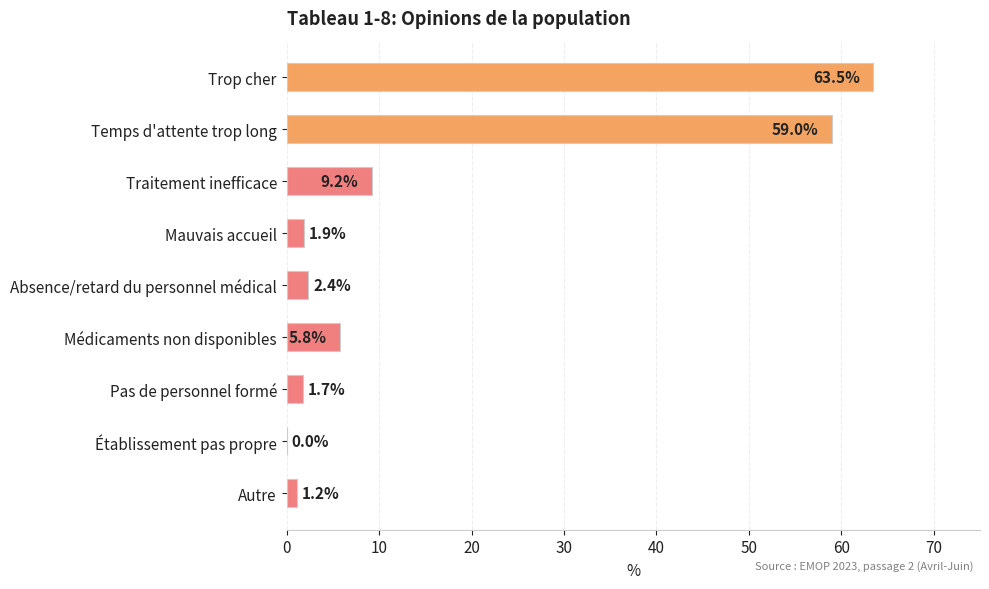

Are the bars horizontal?

Yes